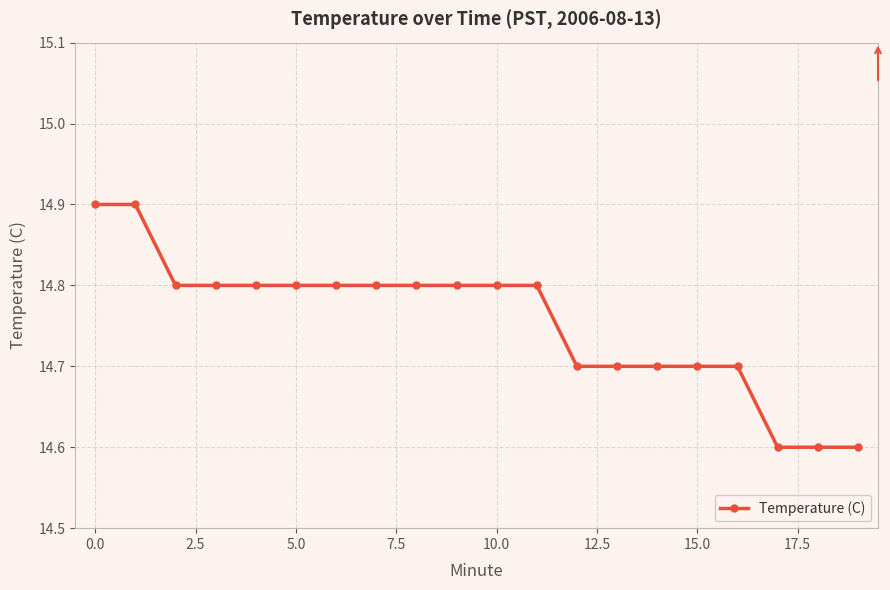

Reading left to right, extract all data points from this chart.

14.9	14.9	14.8	14.8	14.8	14.8	14.8	14.8	14.8	14.8	14.8	14.8	14.7	14.7	14.7	14.7	14.7	14.6	14.6	14.6